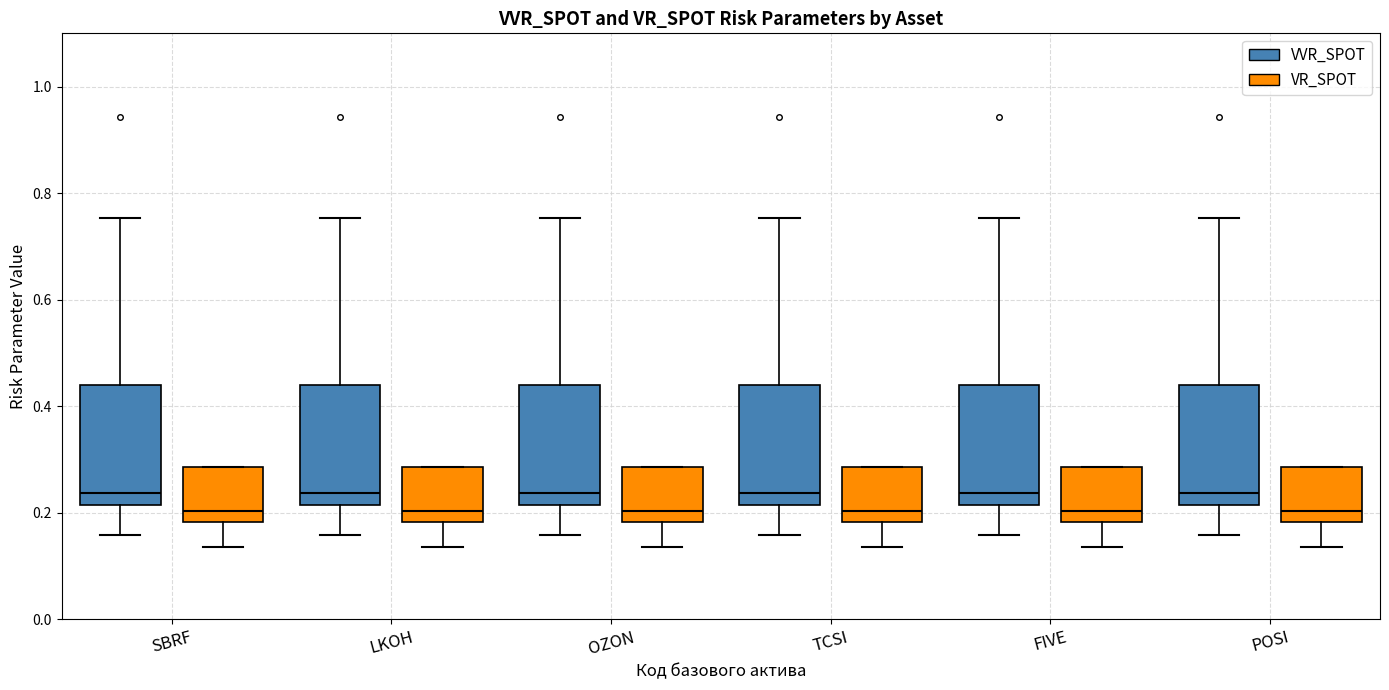

Where is the lower edge of the box for SBRF (VVR_SPOT) on the y-axis? The values are not printed on the chart, so give them approximately, as read against the axis.

0.22